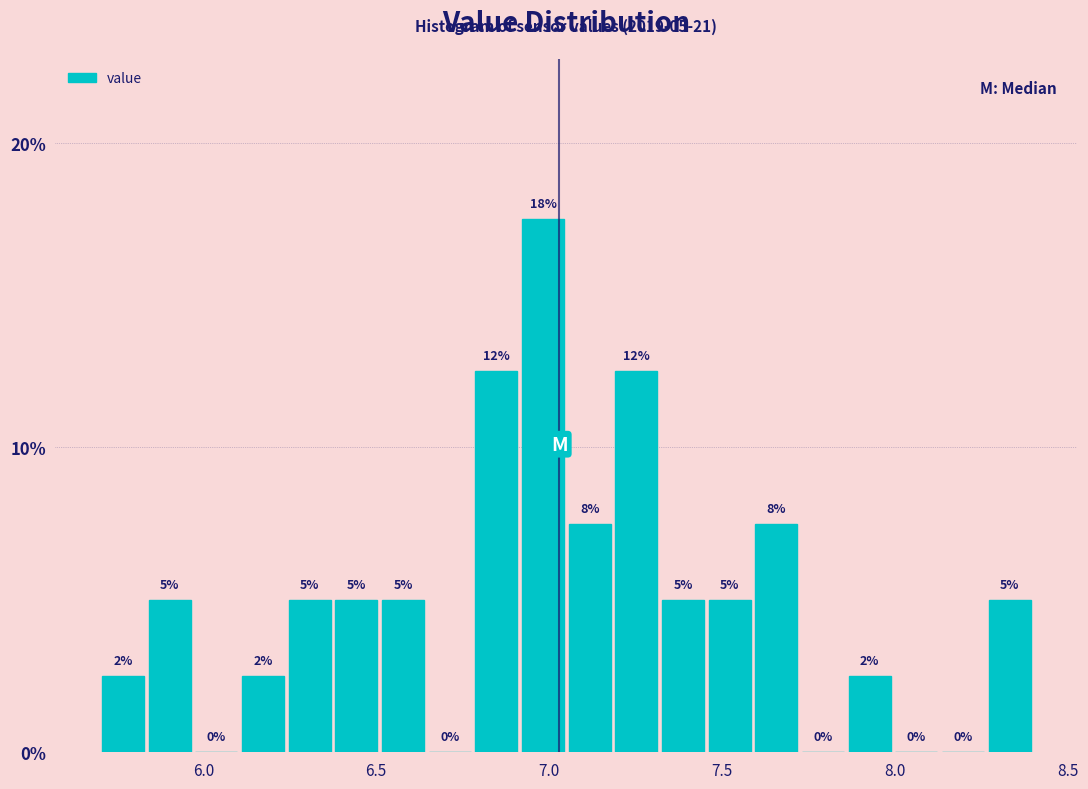

Around what value on the x-axis is the tallest bar? Give the approximate position of its centre, as read against the axis.

7.00